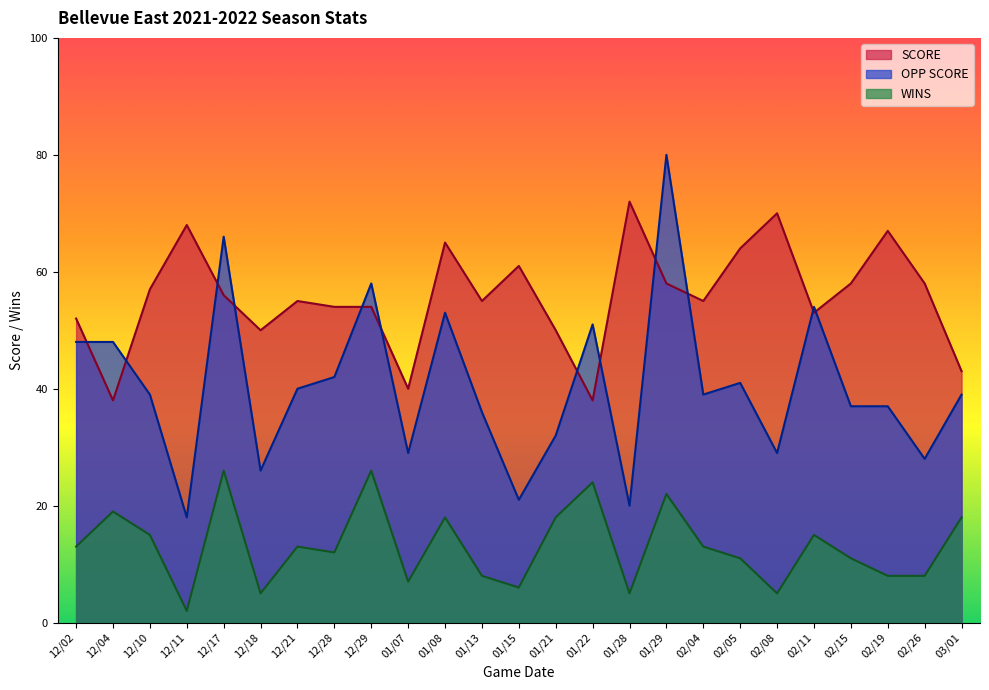

What is the label of the 11th point from the right?

01/22